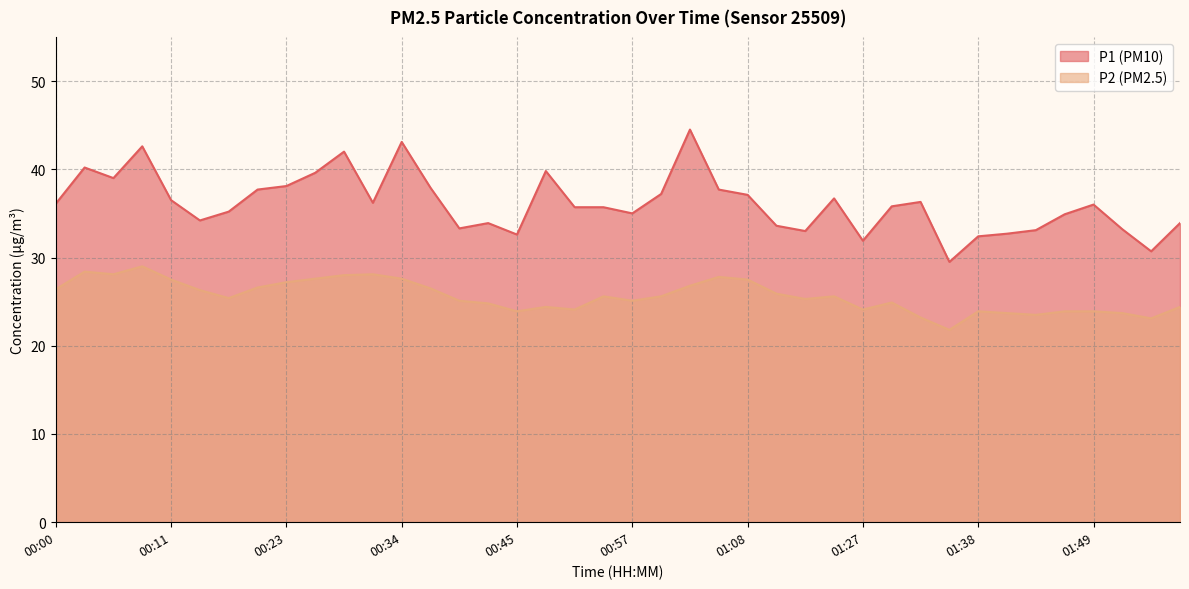

List the series in order of their overall mean, highest first.

P1, P2